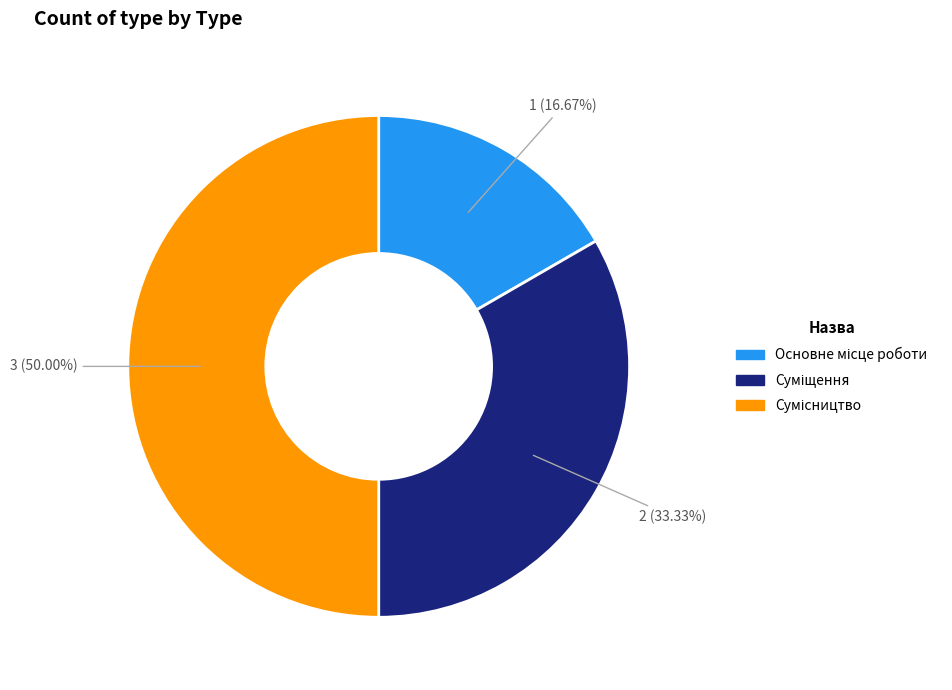

What percentage is NOT represented by Сумісництво?

50.0%